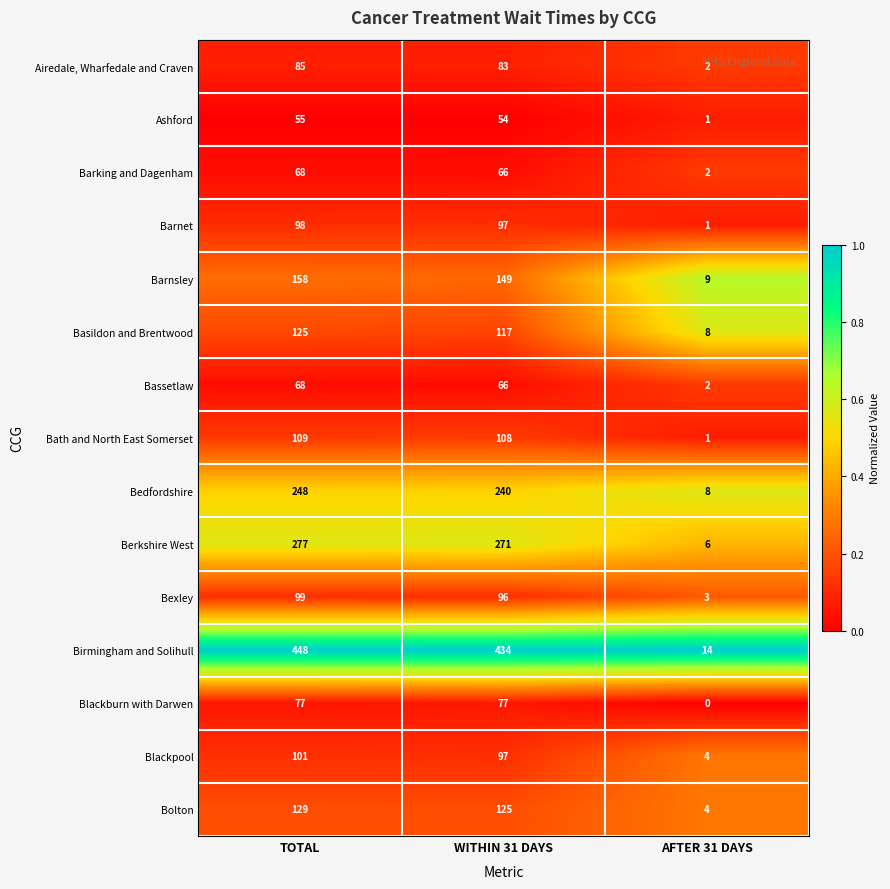

The Barnet series shows 98 at TOTAL. True or false?

True